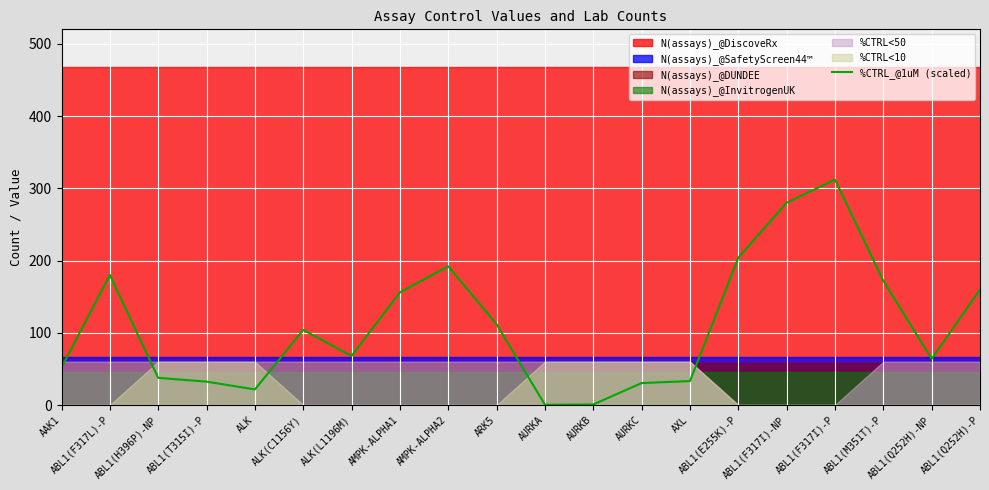

Reading right to left, what are all the values shown in this chart?

160.0	64.0	172.0	312.0	280.0	204.0	33.2	30.4	0.8	0.4	112.0	192.0	156.0	68.0	104.0	21.6	32.4	37.6	180.0	52.0